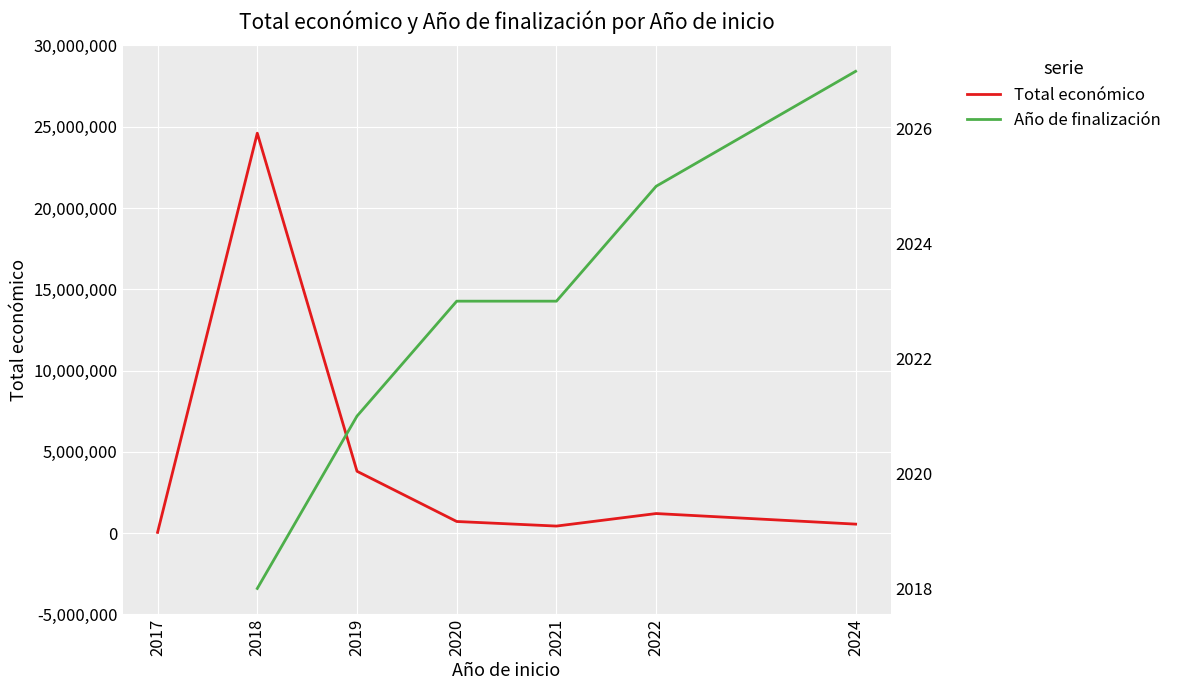

Rank the series at 2018 from highest to lowest value.

Total económico, Año de finalización